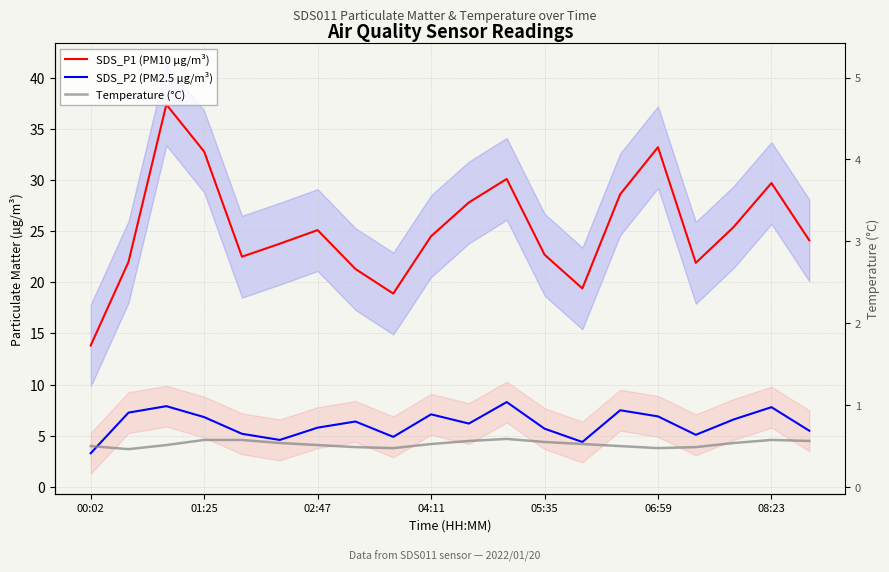

Rank the series by their maximum value, from highest to lowest.

SDS_P1 (PM10 µg/m³), SDS_P2 (PM2.5 µg/m³), Temperature (°C)